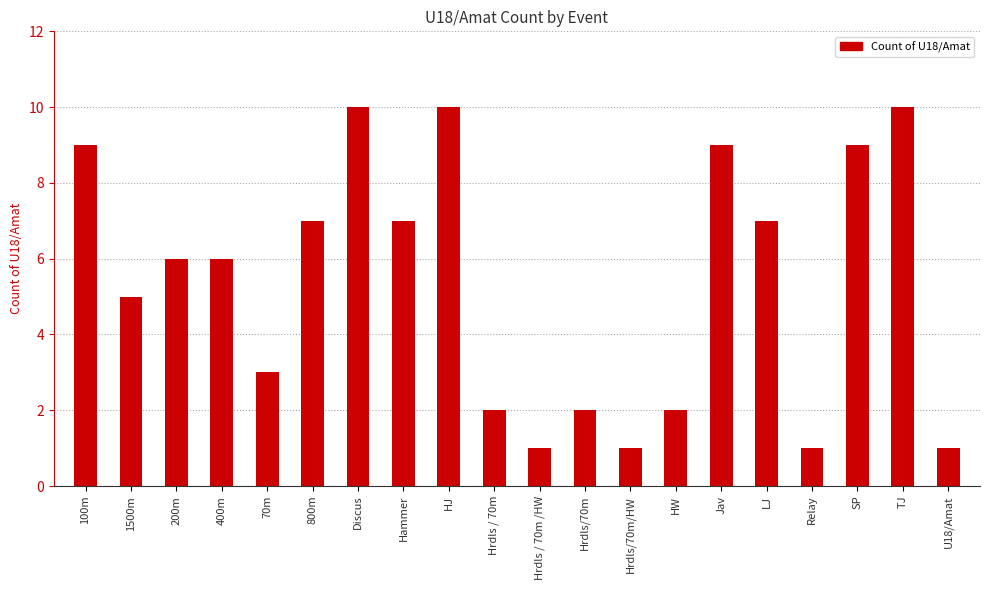

What is the smallest value displayed?

1